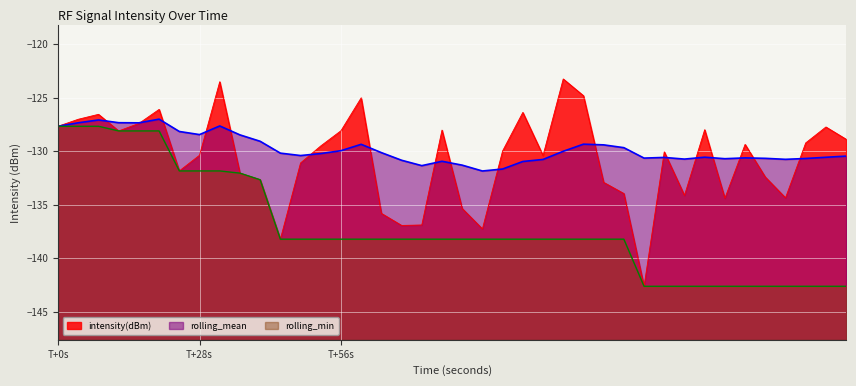

What is the difference between the maximum and minimum values in the rolling_min series?

14.9